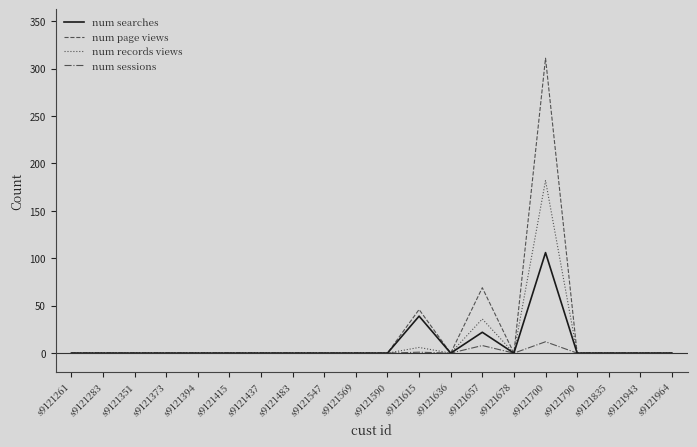

What is the difference between the maximum and second lowest values in the num records views series?

182